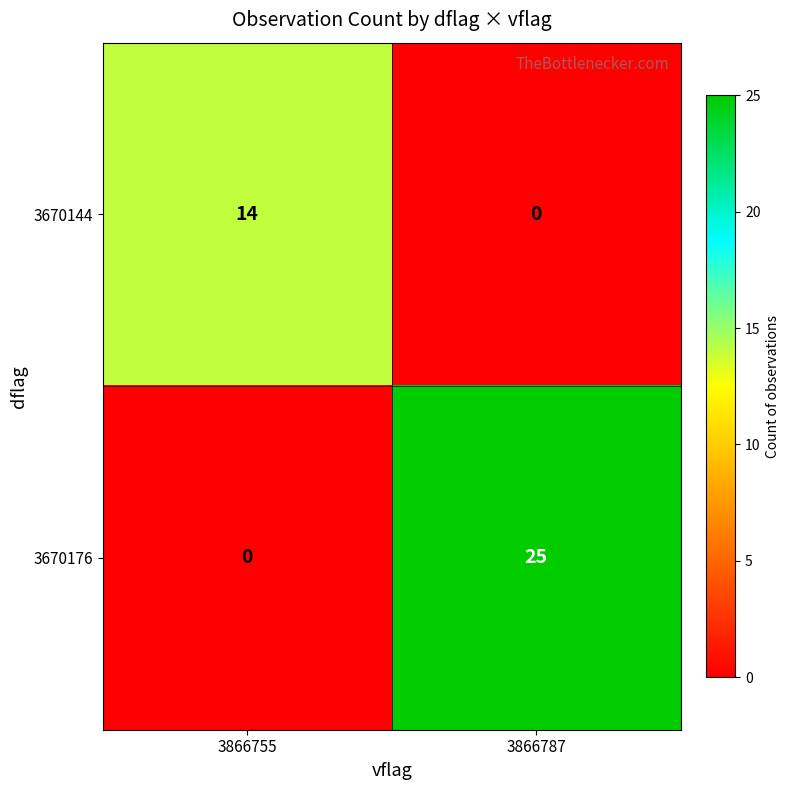

Between 3866755 and 3866787, which series saw the biggest shift?

3670176